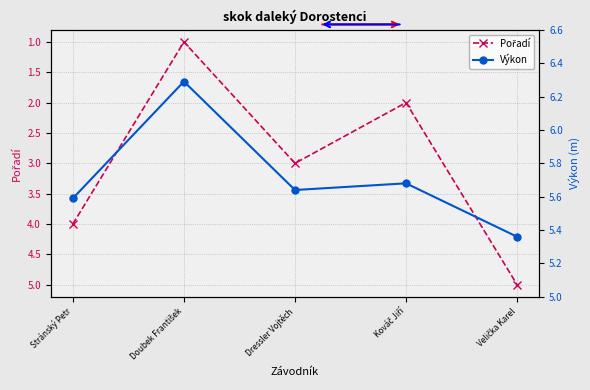

What is the value of the Pořadí point at the 1st from the left?

4.0